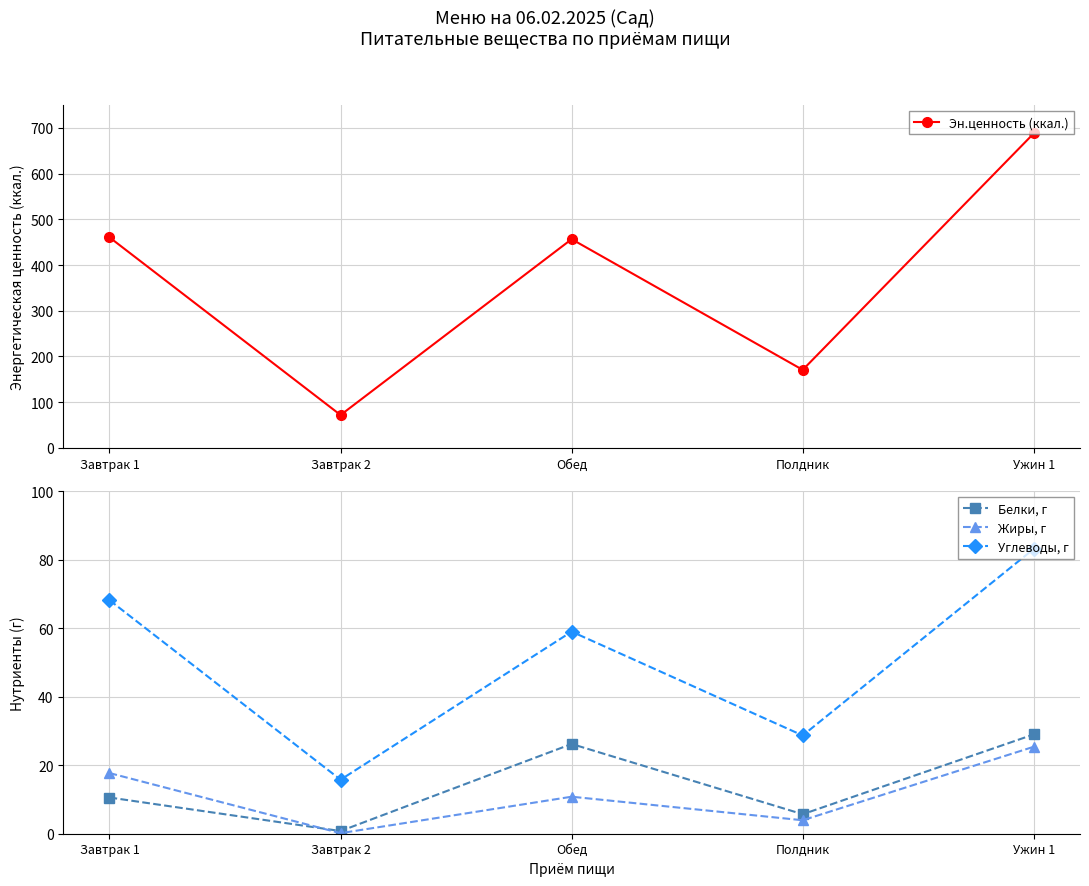

Between Завтрак 1 and Завтрак 2, which is larger?

Завтрак 1